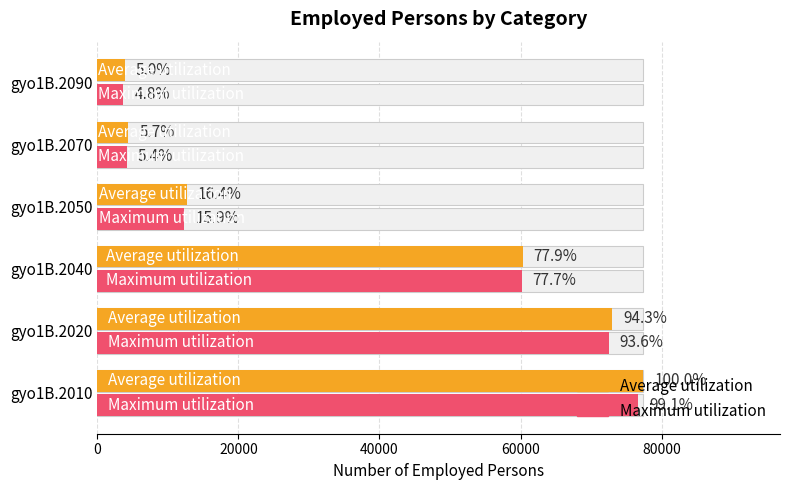

Rank the series at gyo1B.2070 from lowest to highest value.

Maximum utilization, Average utilization